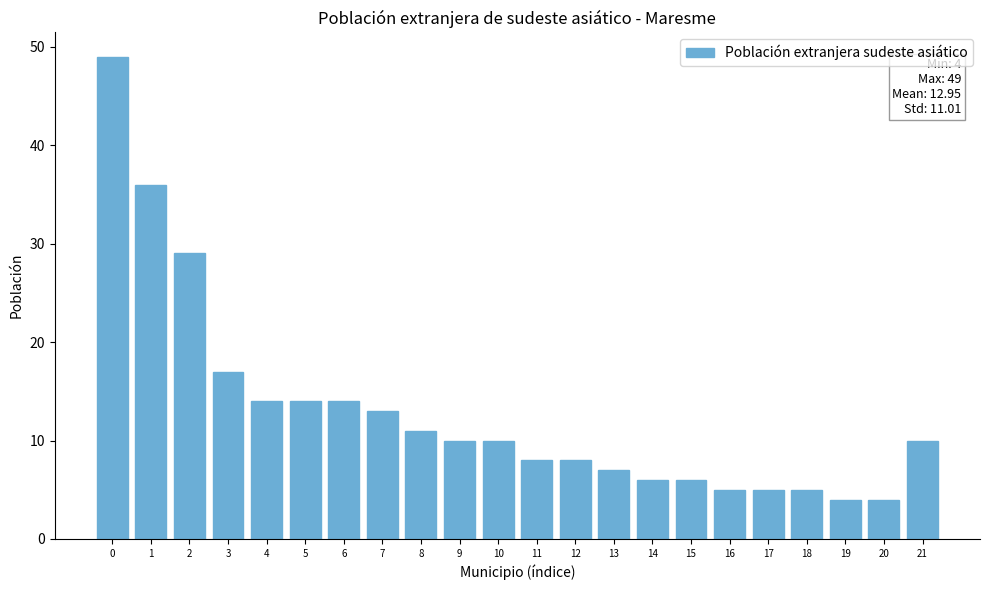

Reading left to right, list all the values displayed in this chart.

49	36	29	17	14	14	14	13	11	10	10	8	8	7	6	6	5	5	5	4	4	10